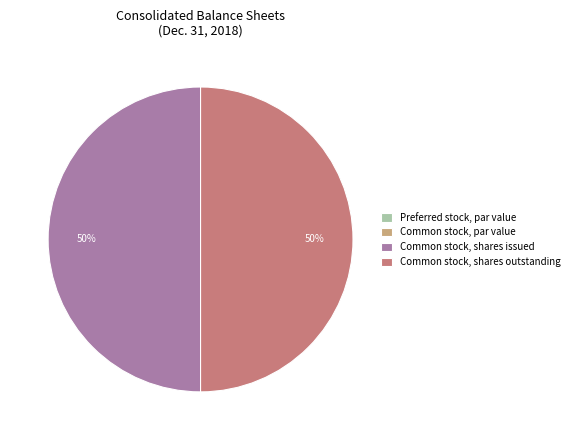

Is it true that Common stock, shares issued is 50% of the pie?

True